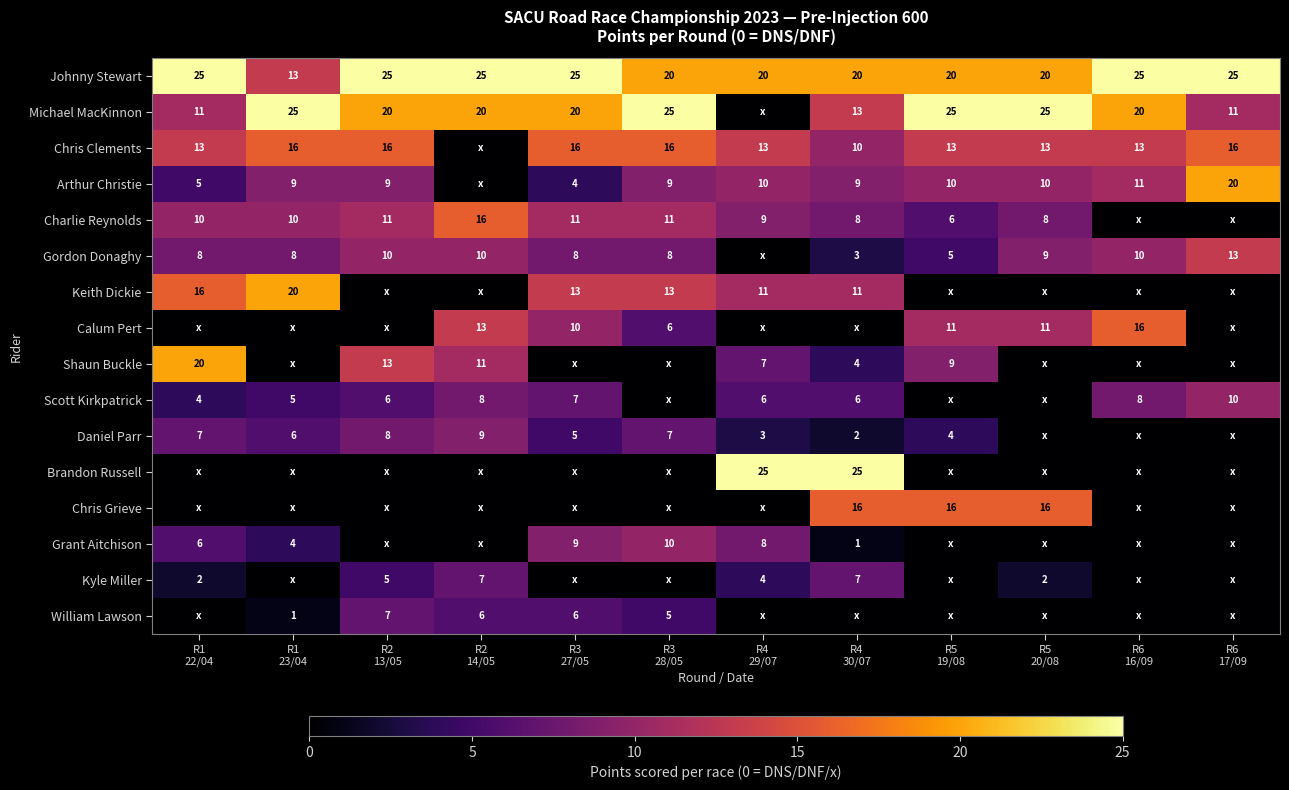

What is the sum of all Johnny Stewart values?

263